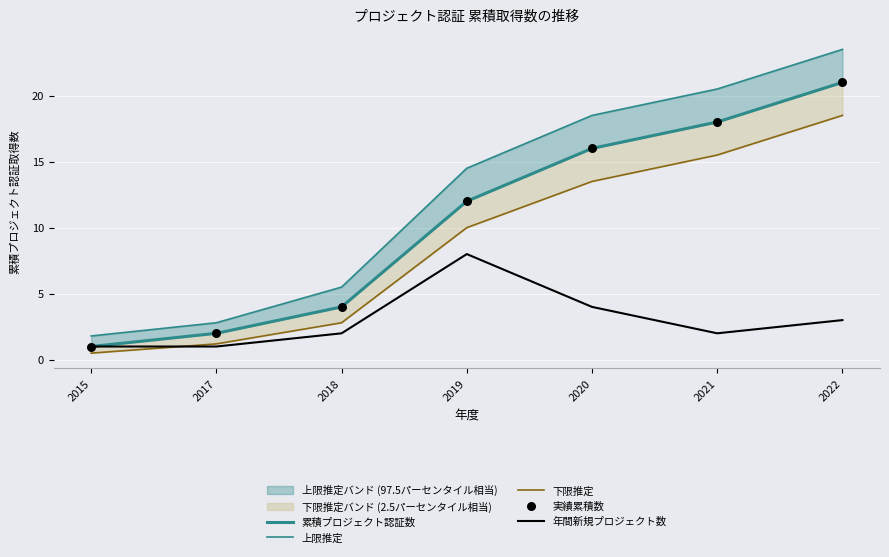

Which series has the widest spread of Y values?

上限推定